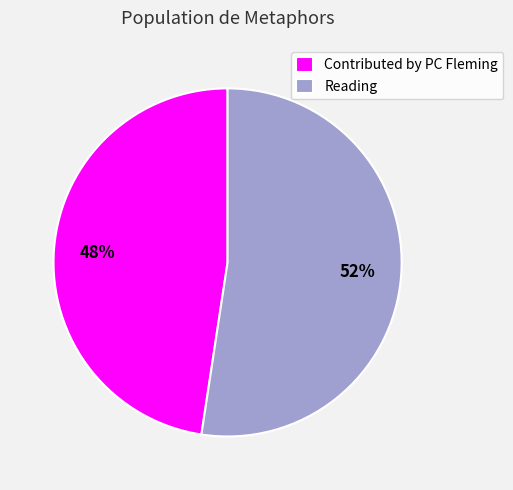

The Contributed by PC Fleming slice represents 48% of the pie. True or false?

True